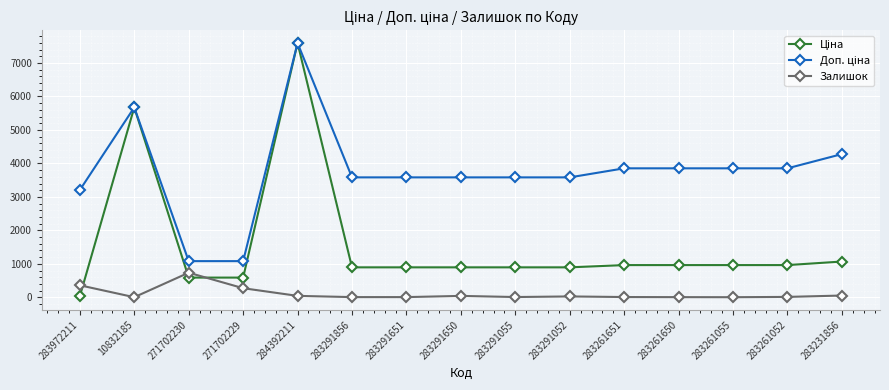

How many data points does each series have?

15